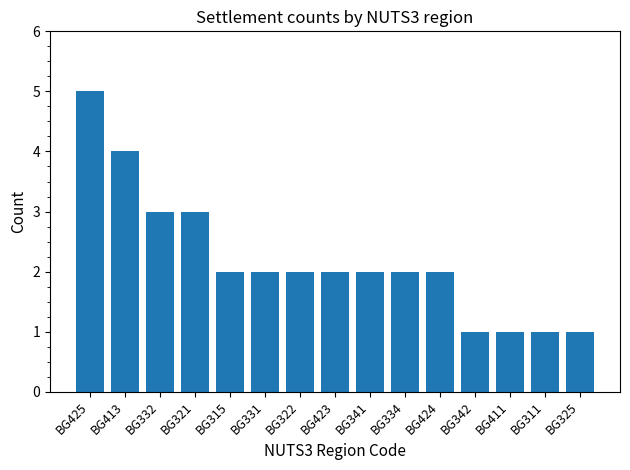

What is the smallest value displayed?

1